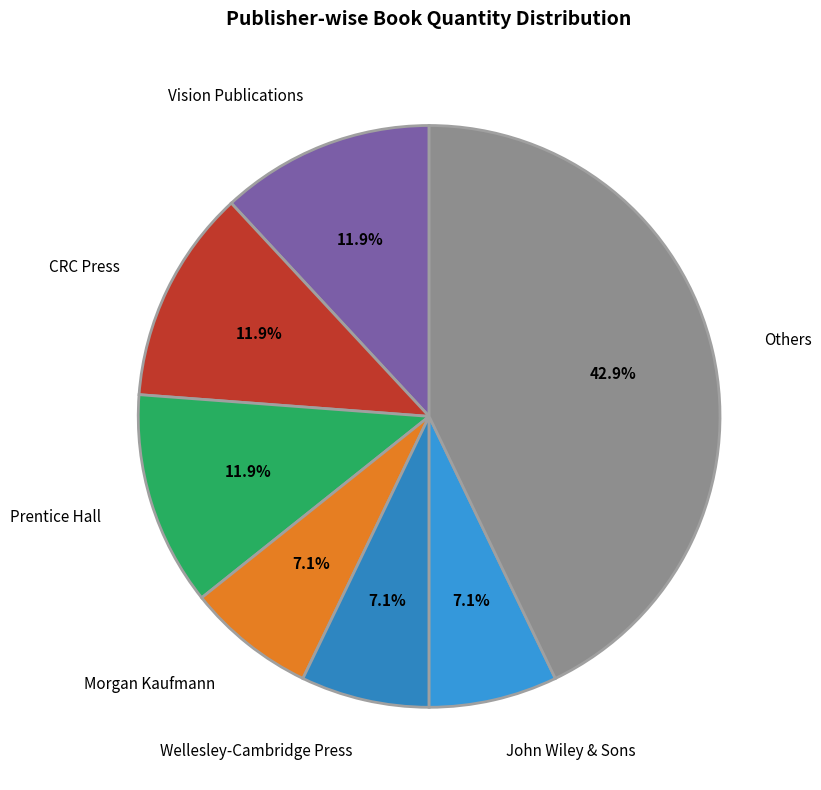

Does any single category account for the majority?

No